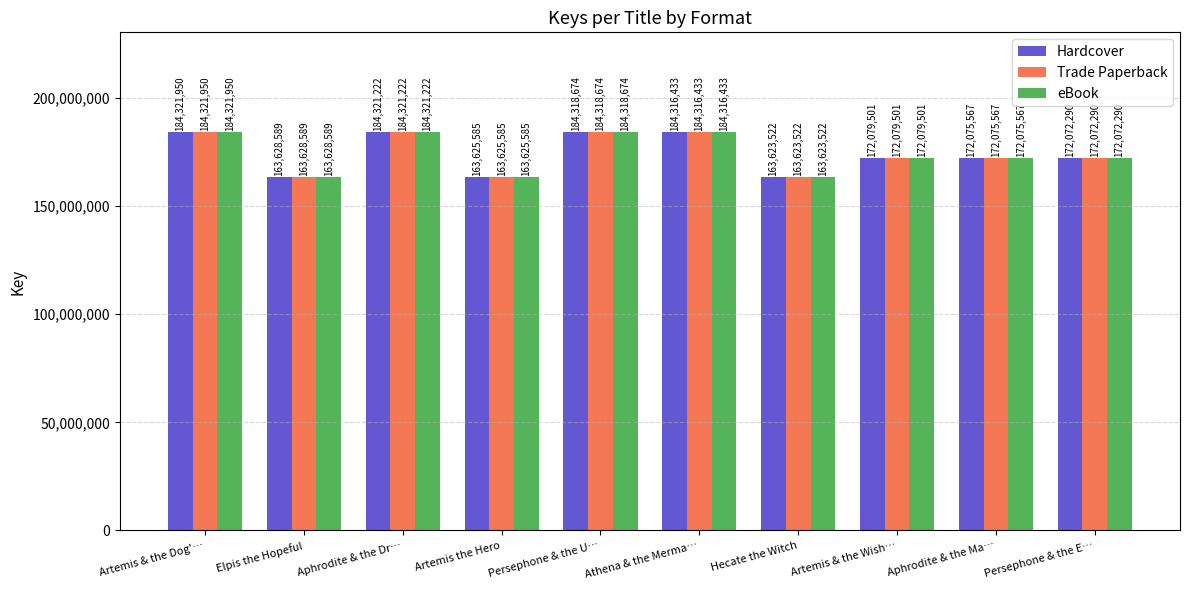

At how many categories does at least one series exceed 181641683?

4